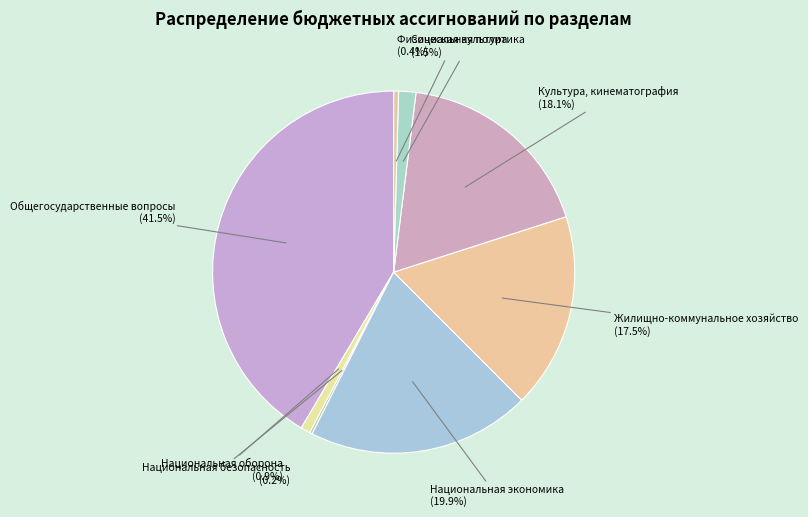

Do Общегосударственные вопросы and Физическая культура together represent more than half of the pie?

No